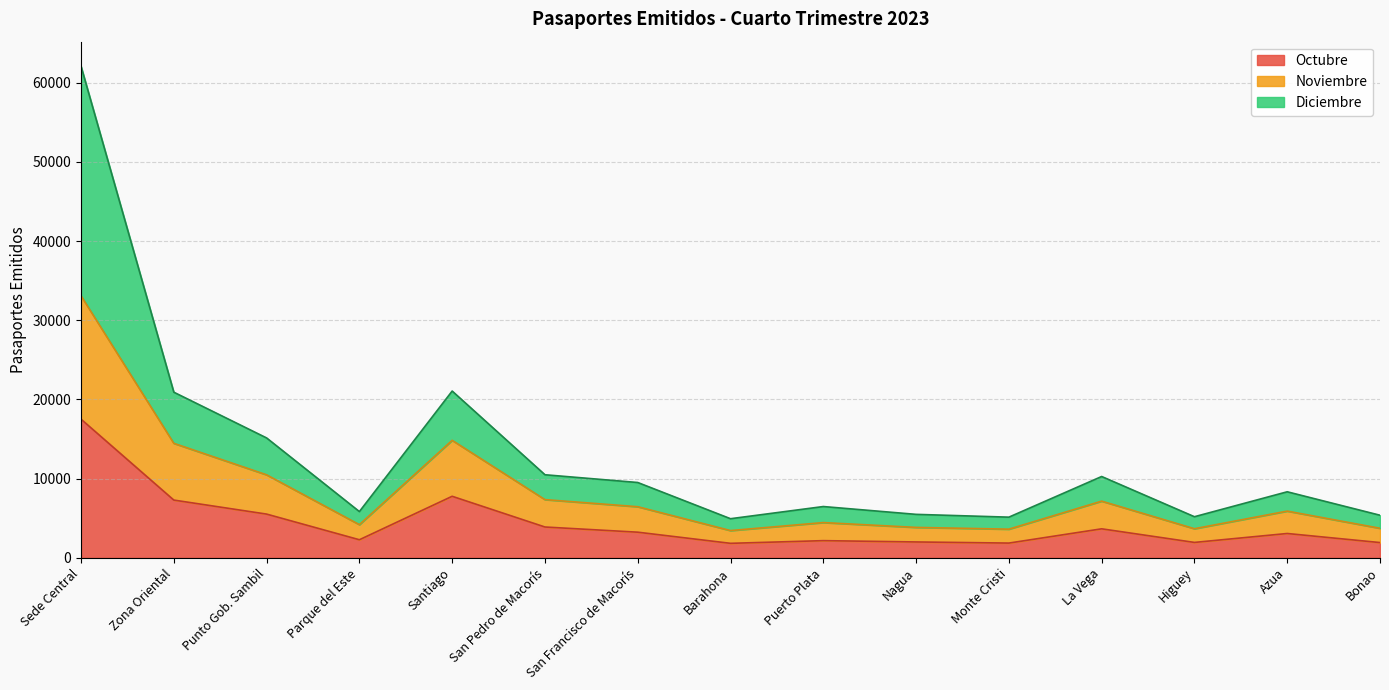

True or false: Octubre and Noviembre intersect in this chart.

False